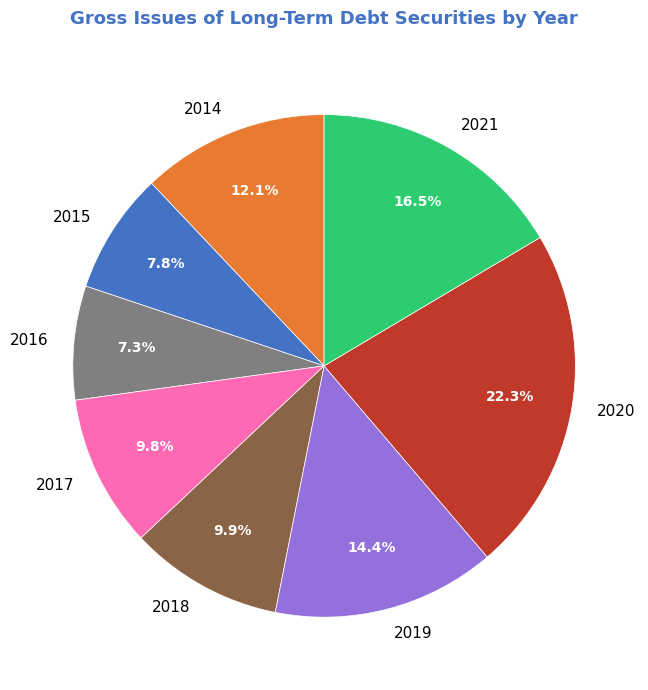

To the nearest percent, what percentage of the pie is 2019?

14%